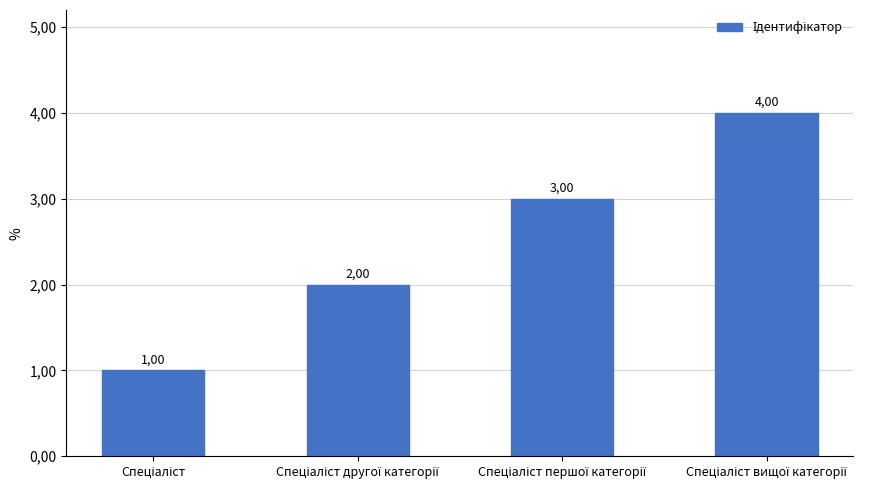

The chart shows a value of 2 at Спеціаліст другої категорії. True or false?

True